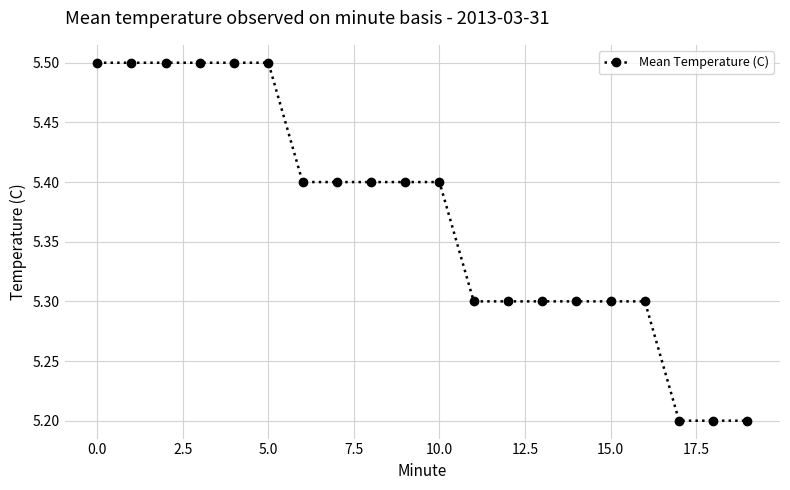

Reading right to left, list all the values displayed in this chart.

5.2	5.2	5.2	5.3	5.3	5.3	5.3	5.3	5.3	5.4	5.4	5.4	5.4	5.4	5.5	5.5	5.5	5.5	5.5	5.5